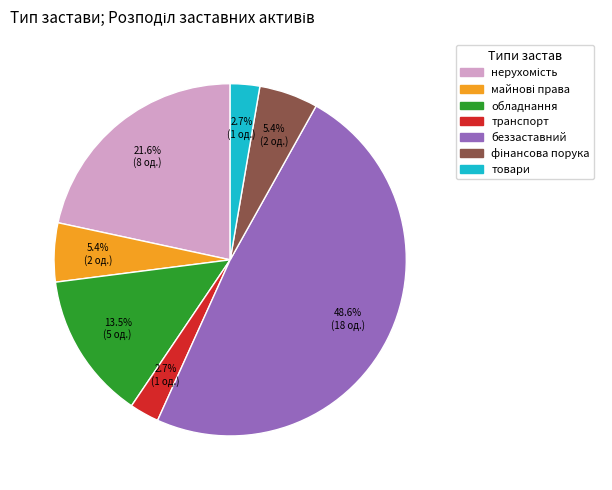

Approximately how many times larger is the value at обладнання compared to беззаставний?

0.3